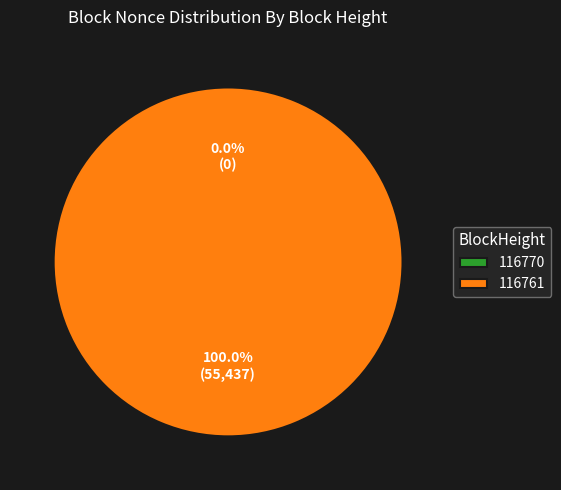

To the nearest percent, what is the average slice percentage?

50%